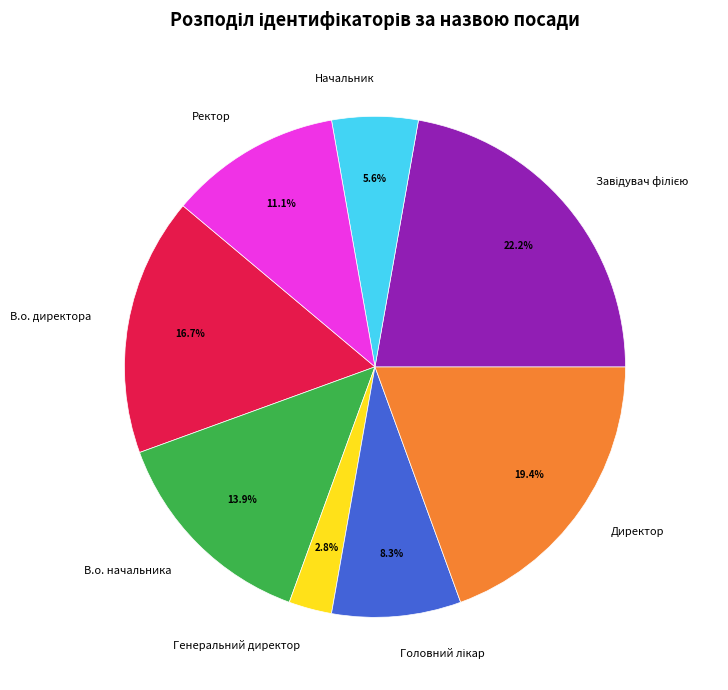

To the nearest percent, what is the combined percentage of Начальник and Генеральний директор?

8%